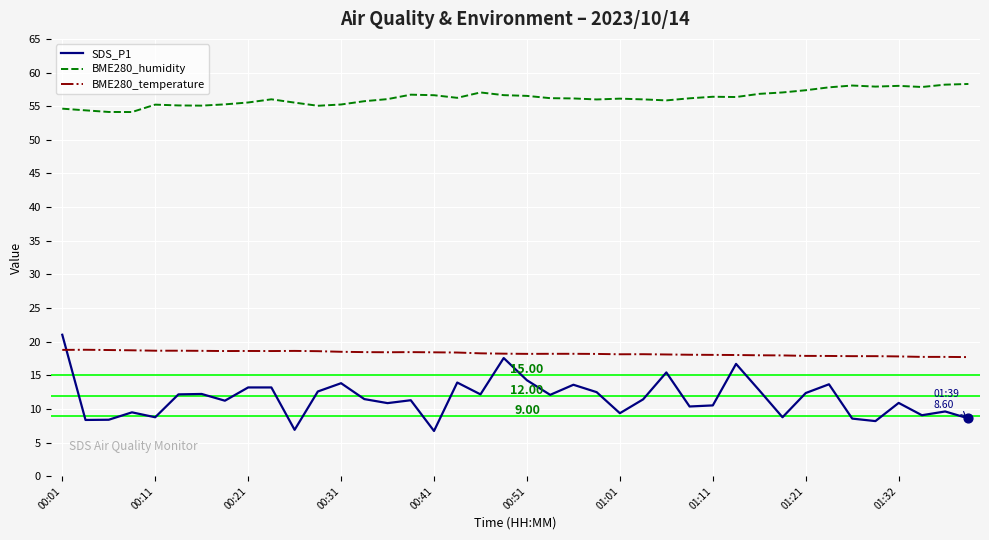

Which series has the widest spread of values?

SDS_P1